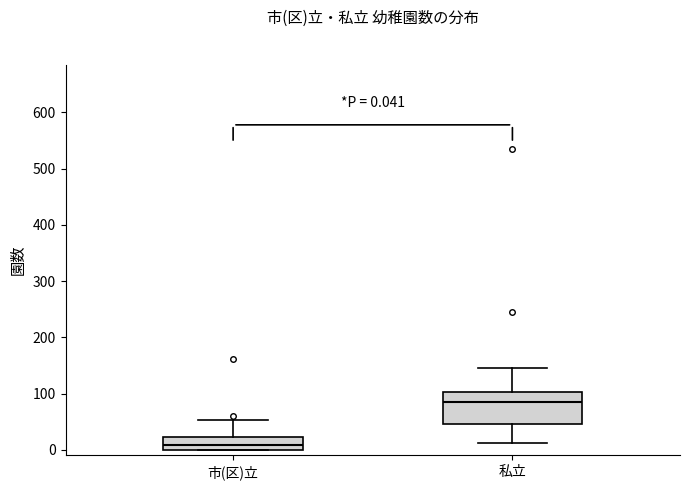

Comparing the boxes themselves (not the whiskers), which one is the tallest?

私立